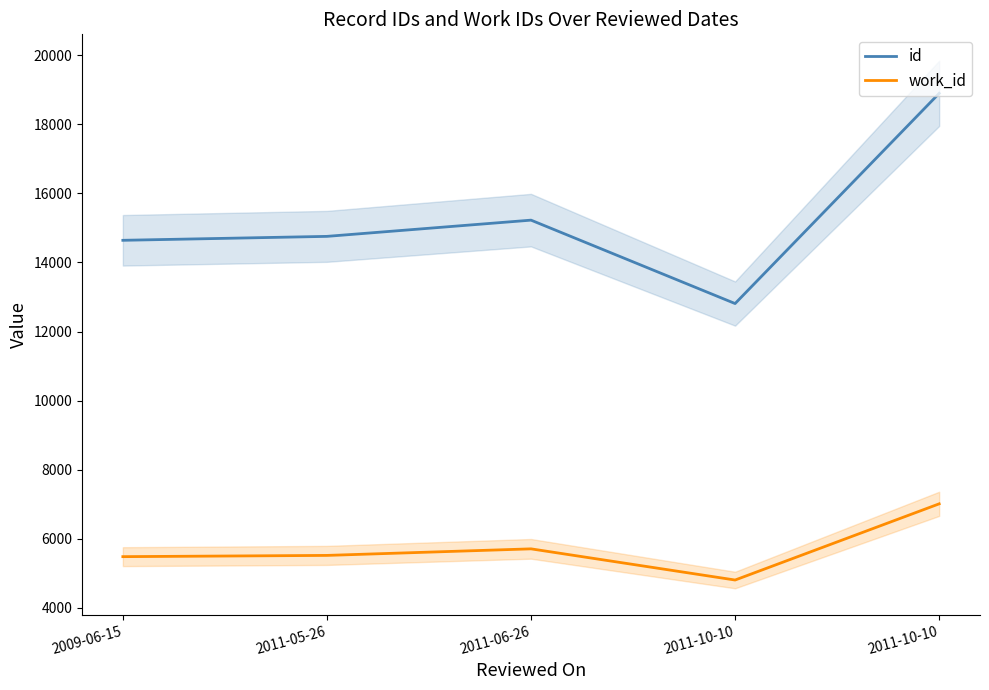

In work_id, how many points are lower than both neighbors (excluding endpoints)?

1